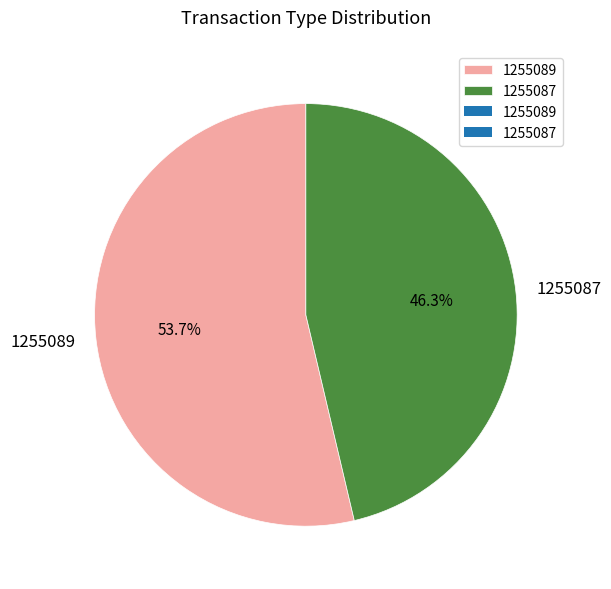

To the nearest percent, what percentage of the pie is 1255089?

54%